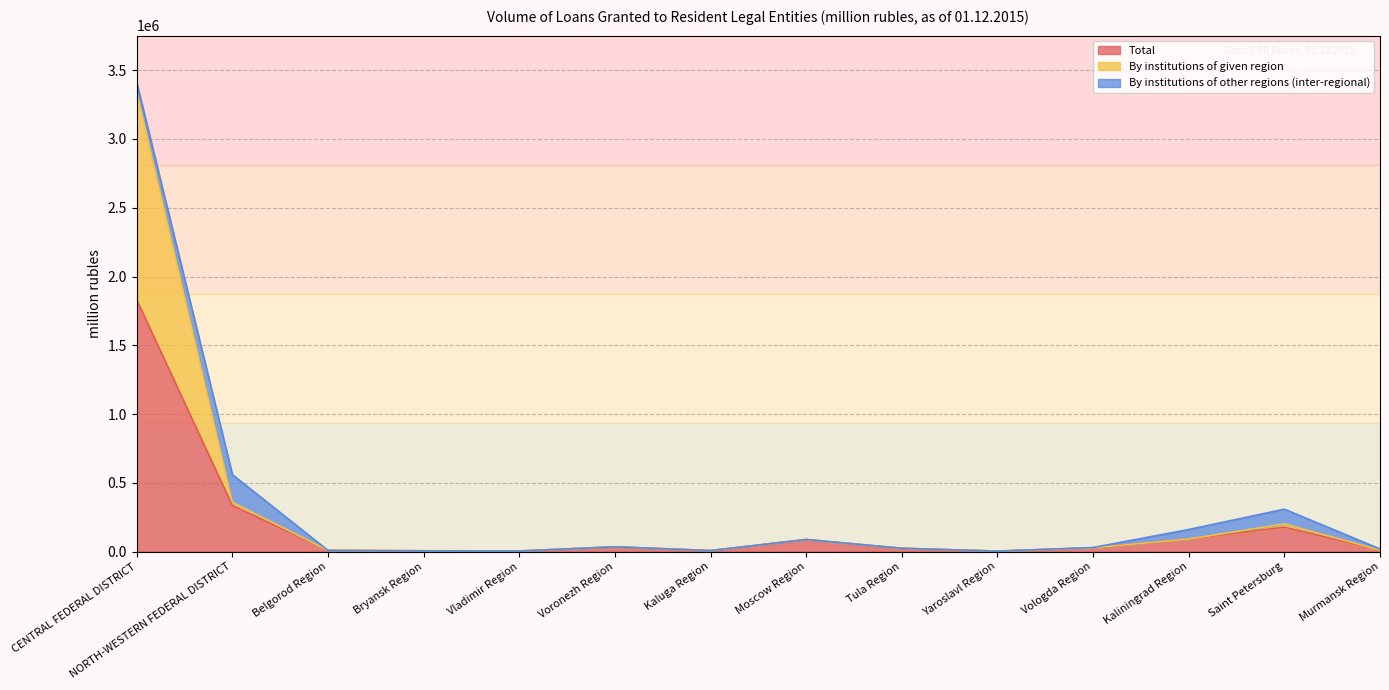

At which label does Total reach its minimum?

Yaroslavl Region